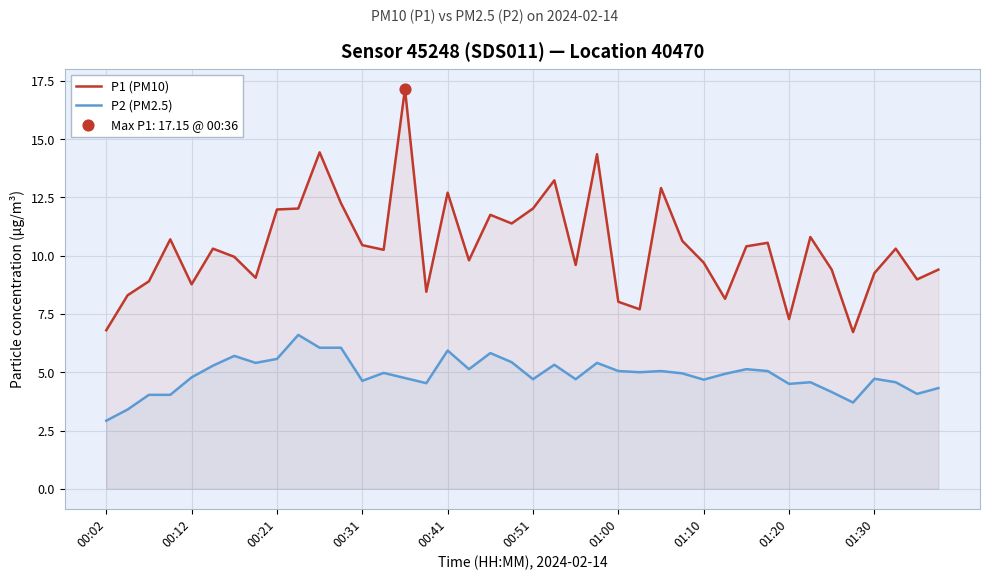

Which series has the largest total across all categories?

P1 (PM10)